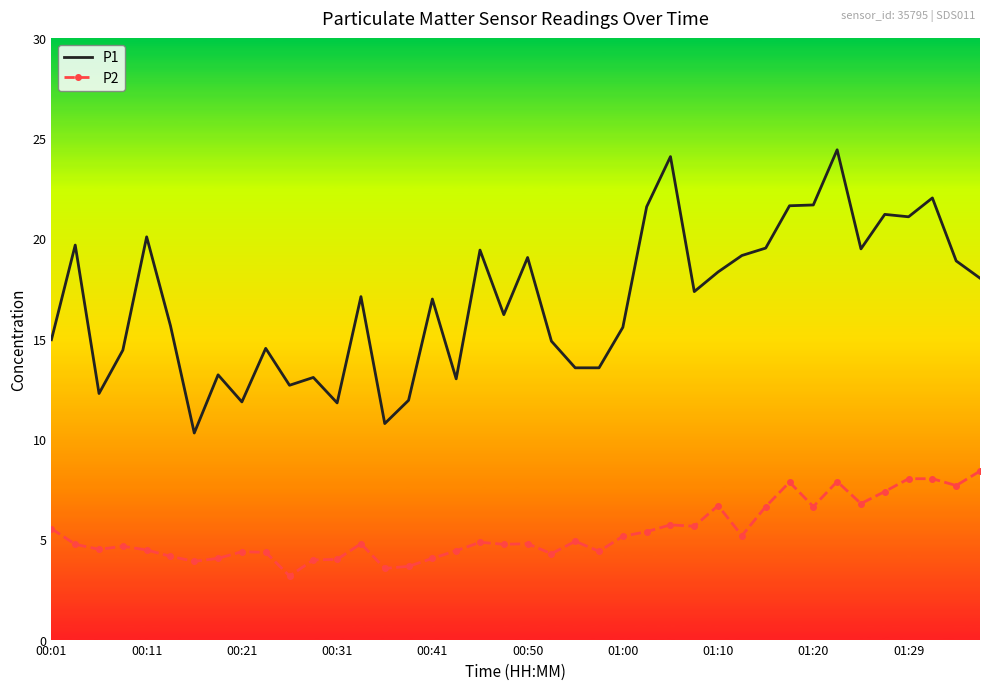

Which series has the largest total across all categories?

P1